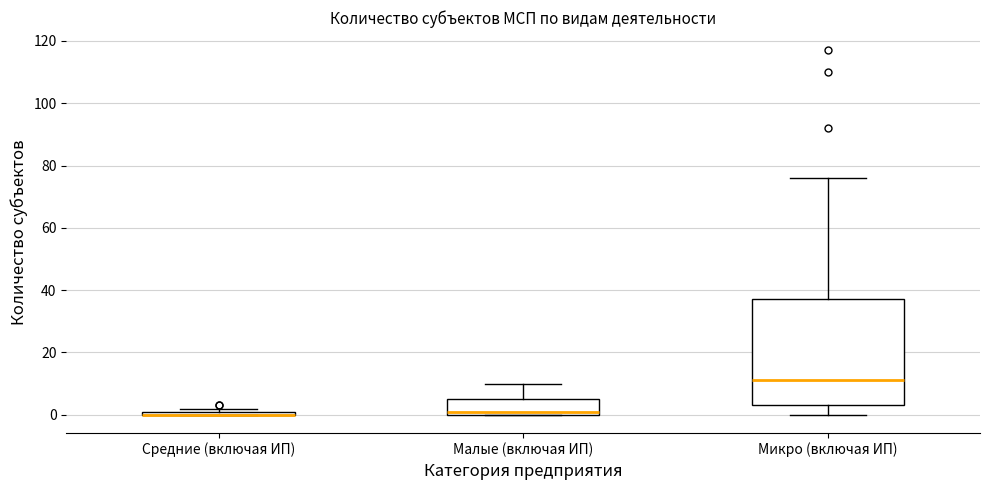

Where is the upper edge of the box for Средние (включая ИП) on the y-axis? The values are not printed on the chart, so give them approximately, as read against the axis.

2